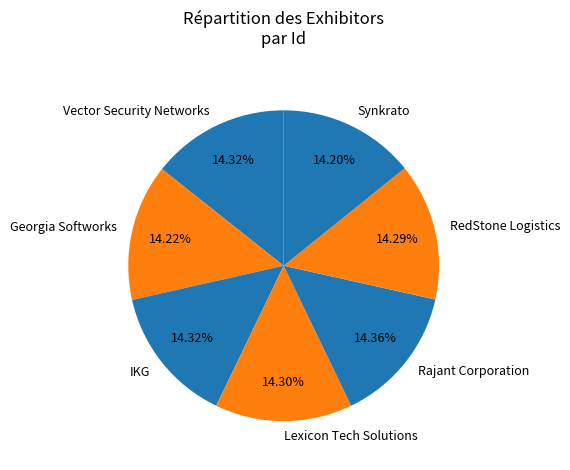

To the nearest percent, what is the average slice percentage?

14%